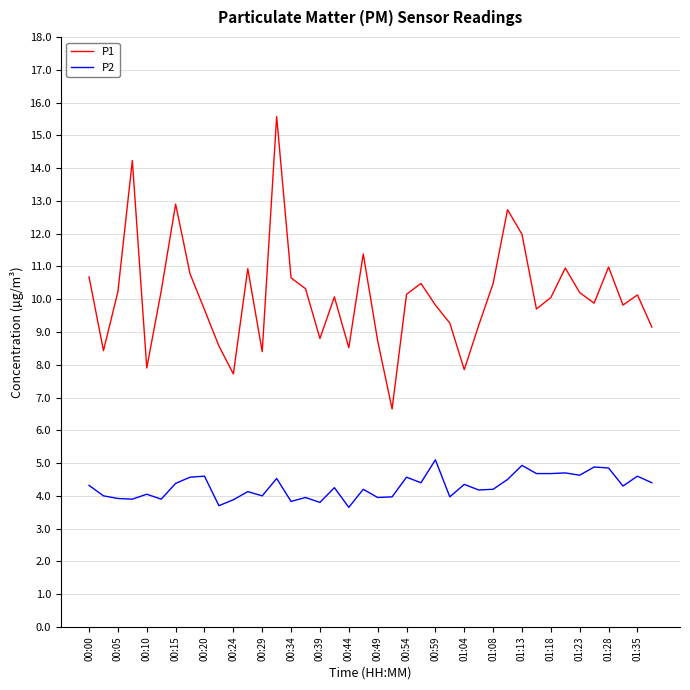

True or false: P1 and P2 intersect in this chart.

False